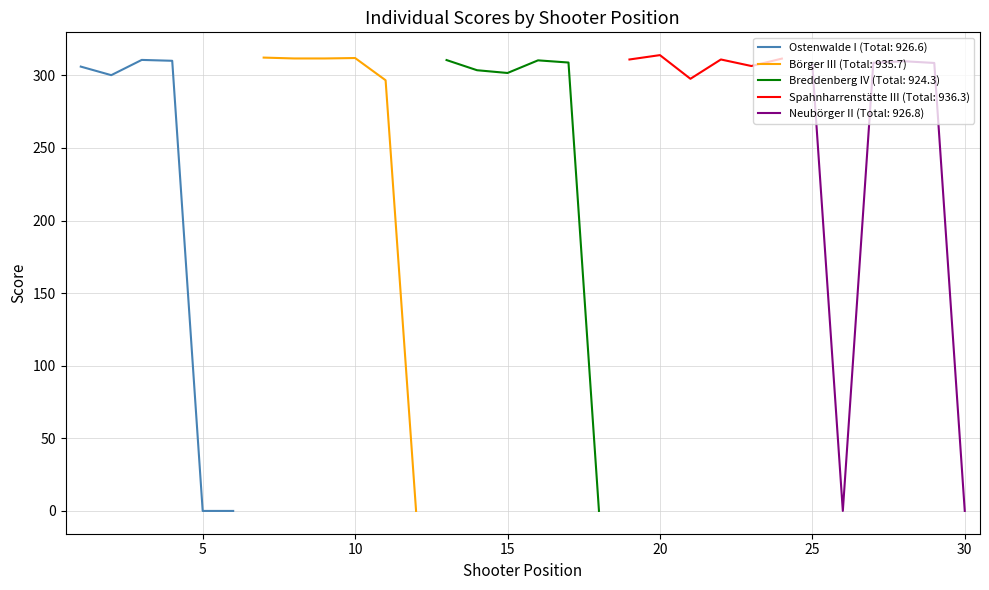

What is the maximum value for Ostenwalde I (Total: 926.6)?

310.6